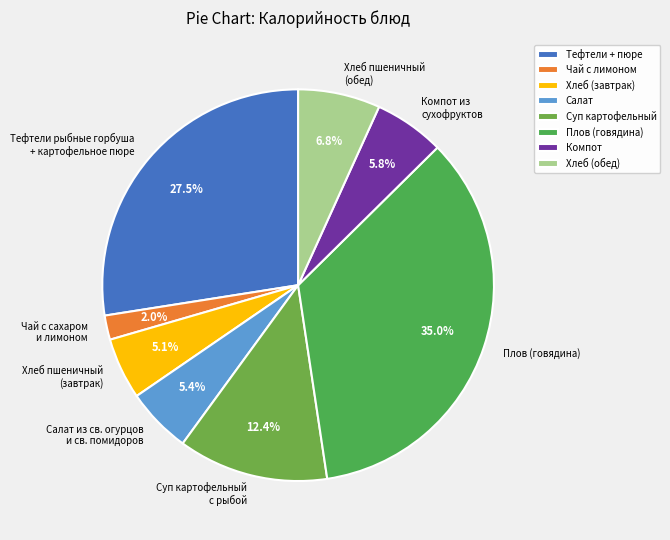

Does Хлеб пшеничный (обед) represent more than half of the total?

No